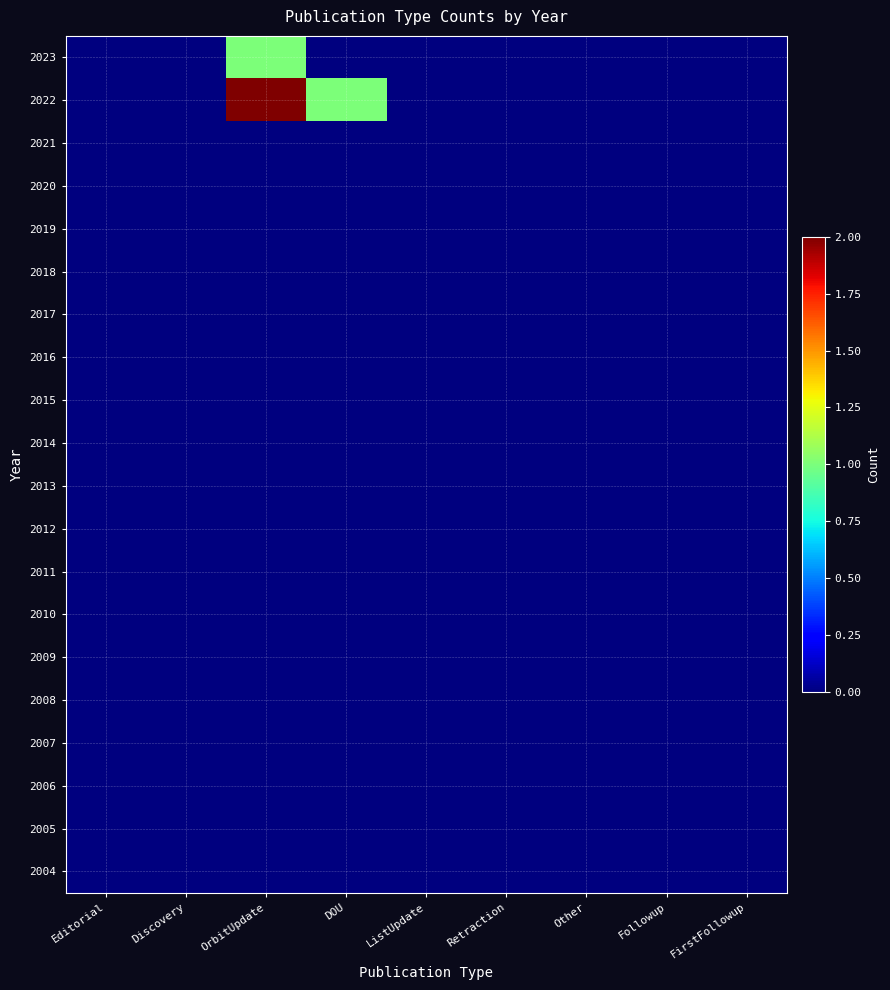

Reading left to right, extract all data points from this chart.

2023: Editorial=0	Discovery=0	OrbitUpdate=1	DOU=0	ListUpdate=0	Retraction=0	Other=0	Followup=0	FirstFollowup=0
2022: Editorial=0	Discovery=0	OrbitUpdate=2	DOU=1	ListUpdate=0	Retraction=0	Other=0	Followup=0	FirstFollowup=0
2021: Editorial=0	Discovery=0	OrbitUpdate=0	DOU=0	ListUpdate=0	Retraction=0	Other=0	Followup=0	FirstFollowup=0
2020: Editorial=0	Discovery=0	OrbitUpdate=0	DOU=0	ListUpdate=0	Retraction=0	Other=0	Followup=0	FirstFollowup=0
2019: Editorial=0	Discovery=0	OrbitUpdate=0	DOU=0	ListUpdate=0	Retraction=0	Other=0	Followup=0	FirstFollowup=0
2018: Editorial=0	Discovery=0	OrbitUpdate=0	DOU=0	ListUpdate=0	Retraction=0	Other=0	Followup=0	FirstFollowup=0
2017: Editorial=0	Discovery=0	OrbitUpdate=0	DOU=0	ListUpdate=0	Retraction=0	Other=0	Followup=0	FirstFollowup=0
2016: Editorial=0	Discovery=0	OrbitUpdate=0	DOU=0	ListUpdate=0	Retraction=0	Other=0	Followup=0	FirstFollowup=0
2015: Editorial=0	Discovery=0	OrbitUpdate=0	DOU=0	ListUpdate=0	Retraction=0	Other=0	Followup=0	FirstFollowup=0
2014: Editorial=0	Discovery=0	OrbitUpdate=0	DOU=0	ListUpdate=0	Retraction=0	Other=0	Followup=0	FirstFollowup=0
2013: Editorial=0	Discovery=0	OrbitUpdate=0	DOU=0	ListUpdate=0	Retraction=0	Other=0	Followup=0	FirstFollowup=0
2012: Editorial=0	Discovery=0	OrbitUpdate=0	DOU=0	ListUpdate=0	Retraction=0	Other=0	Followup=0	FirstFollowup=0
2011: Editorial=0	Discovery=0	OrbitUpdate=0	DOU=0	ListUpdate=0	Retraction=0	Other=0	Followup=0	FirstFollowup=0
2010: Editorial=0	Discovery=0	OrbitUpdate=0	DOU=0	ListUpdate=0	Retraction=0	Other=0	Followup=0	FirstFollowup=0
2009: Editorial=0	Discovery=0	OrbitUpdate=0	DOU=0	ListUpdate=0	Retraction=0	Other=0	Followup=0	FirstFollowup=0
2008: Editorial=0	Discovery=0	OrbitUpdate=0	DOU=0	ListUpdate=0	Retraction=0	Other=0	Followup=0	FirstFollowup=0
2007: Editorial=0	Discovery=0	OrbitUpdate=0	DOU=0	ListUpdate=0	Retraction=0	Other=0	Followup=0	FirstFollowup=0
2006: Editorial=0	Discovery=0	OrbitUpdate=0	DOU=0	ListUpdate=0	Retraction=0	Other=0	Followup=0	FirstFollowup=0
2005: Editorial=0	Discovery=0	OrbitUpdate=0	DOU=0	ListUpdate=0	Retraction=0	Other=0	Followup=0	FirstFollowup=0
2004: Editorial=0	Discovery=0	OrbitUpdate=0	DOU=0	ListUpdate=0	Retraction=0	Other=0	Followup=0	FirstFollowup=0